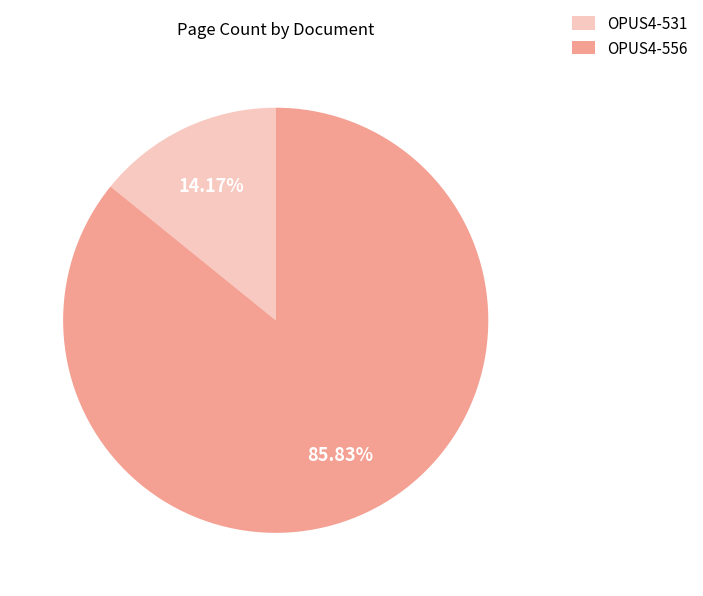

To the nearest percent, what is the combined percentage of OPUS4-556 and OPUS4-531?

100%